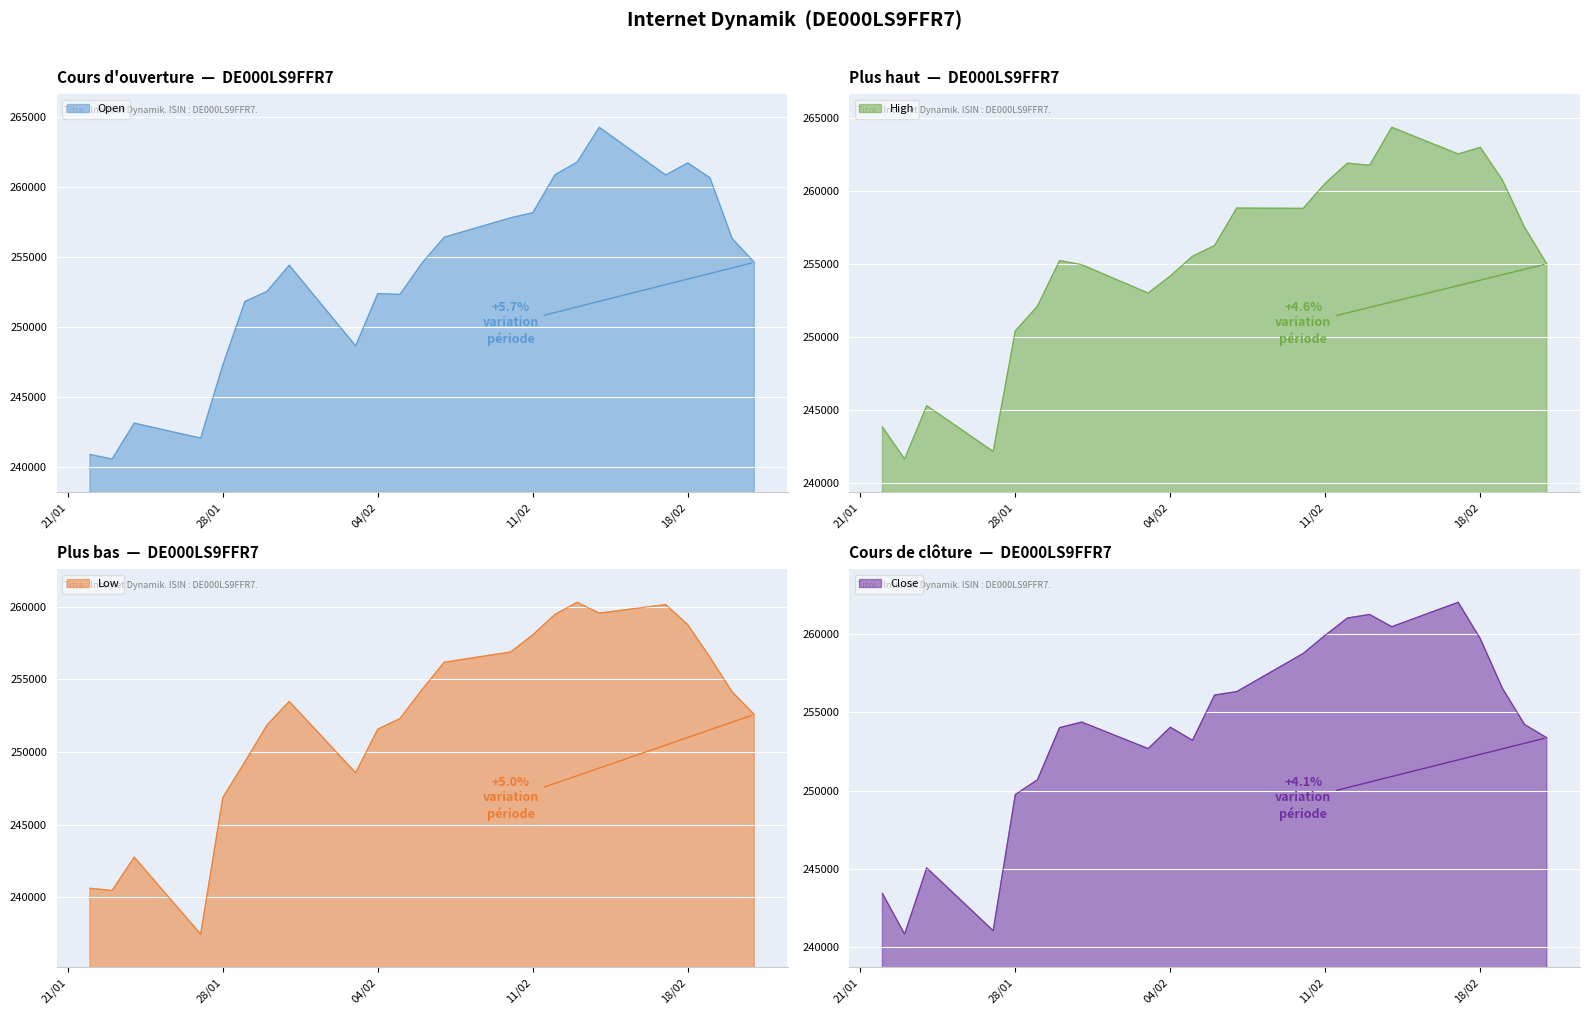

What is the minimum value for Low?

237461